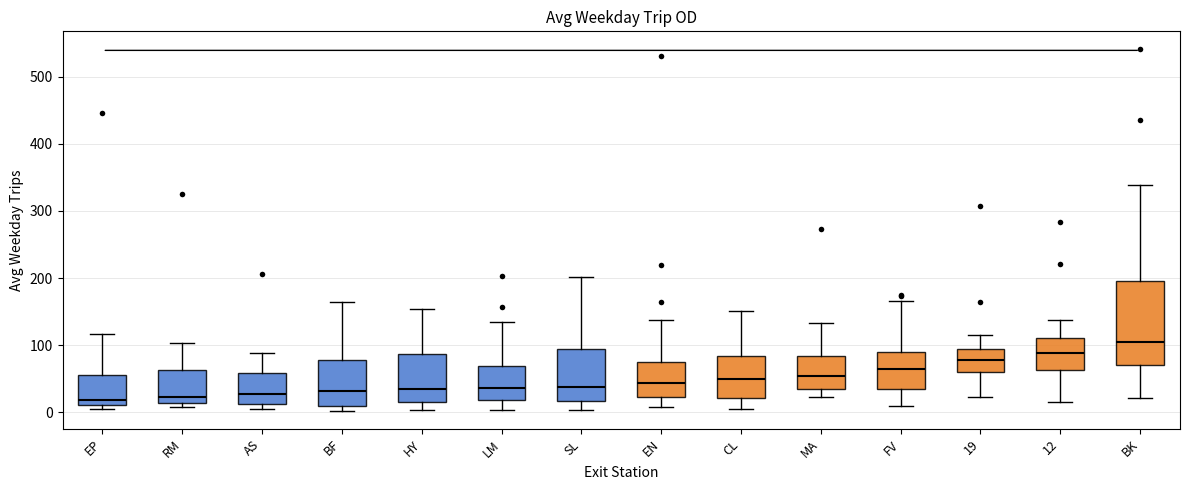

Reading left to right, transcribe this box plot: for each box, give where its median line is, the range the box spans, and where its two whiskers end, as read against the y-axis. The values are not printed on the chart, so give them approximately, as read against the axis.

EP: median 20, box 10 to 60, whiskers 10 (just below the box's lower edge) to 120
RM: median 20, box 10 to 60, whiskers 10 (just below the box's lower edge) to 100
AS: median 30, box 10 to 60, whiskers 10 (just below the box's lower edge) to 90
BF: median 30, box 10 to 80, whiskers 0 to 160
HY: median 30, box 10 to 90, whiskers 0 to 150
LM: median 40, box 20 to 70, whiskers 0 to 130
SL: median 40, box 20 to 90, whiskers 0 to 200
EN: median 40, box 20 to 80, whiskers 10 to 140
CL: median 50, box 20 to 80, whiskers 10 to 150
MA: median 50, box 30 to 80, whiskers 20 to 130
FV: median 60, box 30 to 90, whiskers 10 to 170
19: median 80, box 60 to 90, whiskers 20 to 110
12: median 90, box 60 to 110, whiskers 20 to 140
BK: median 100, box 70 to 200, whiskers 20 to 340